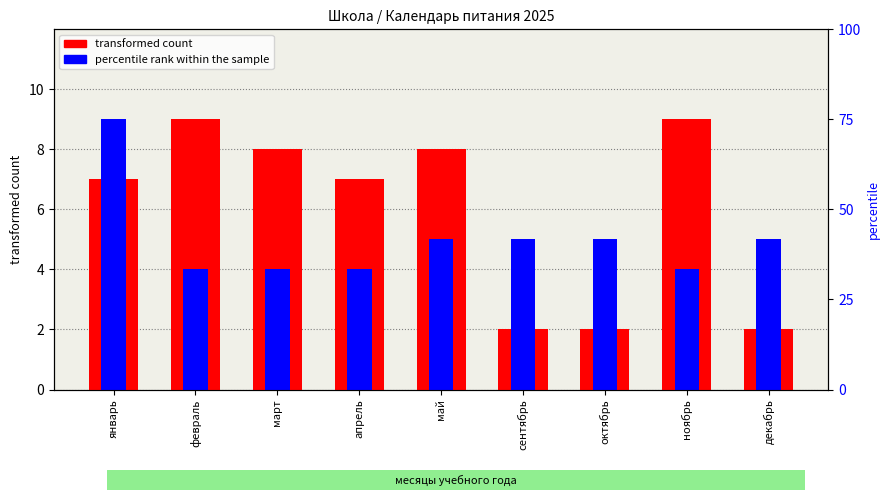

How many series are shown in this chart?

2